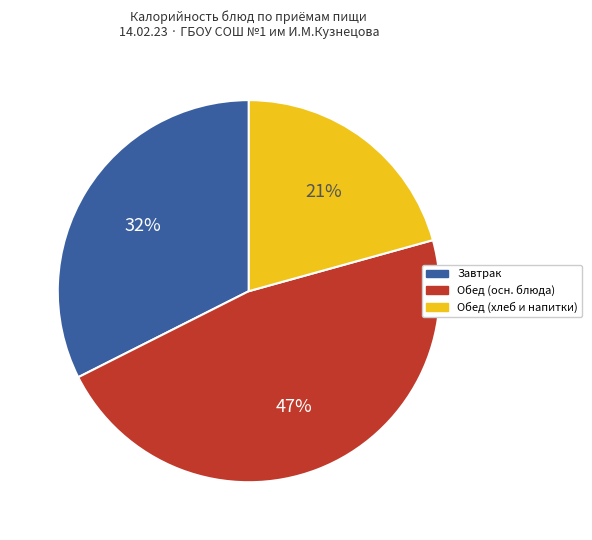

To the nearest percent, what is the average slice percentage?

33%